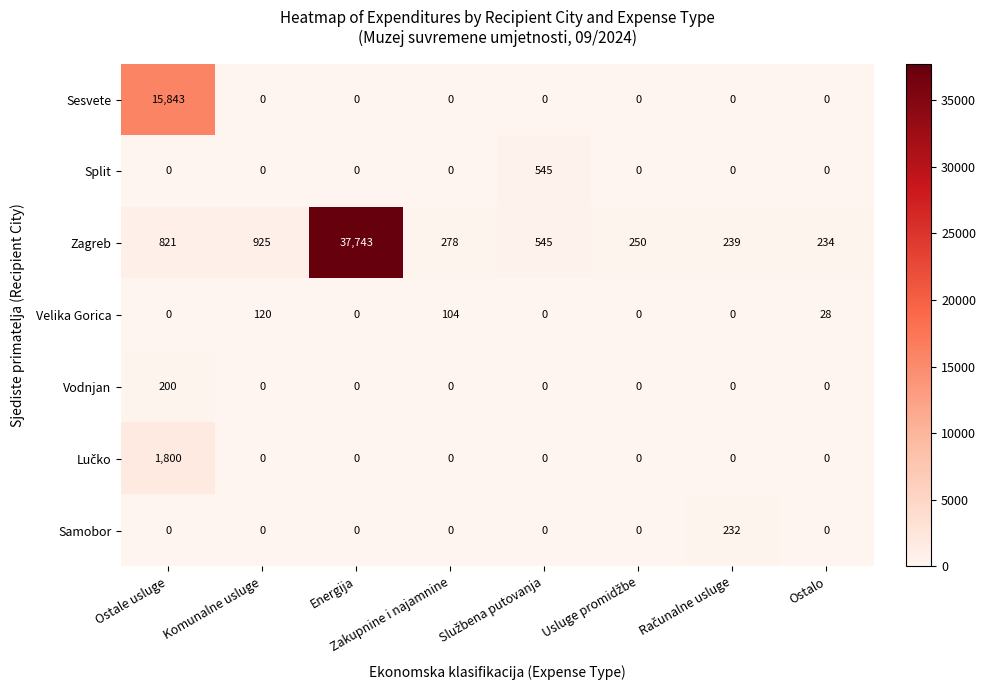

Which series has the largest total across all categories?

Zagreb